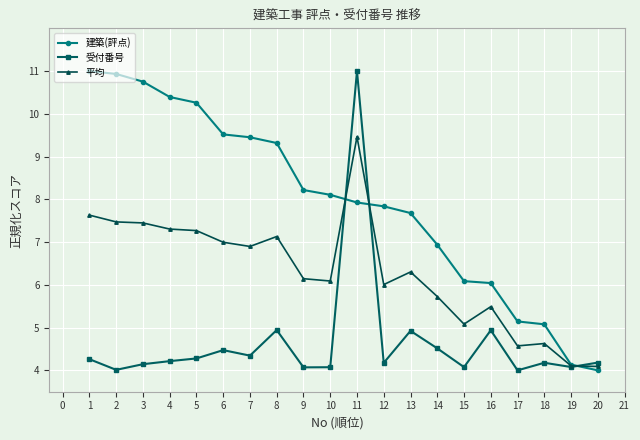

At 2, list the series in order from smallest to largest.

受付番号, 平均, 建築(評点)